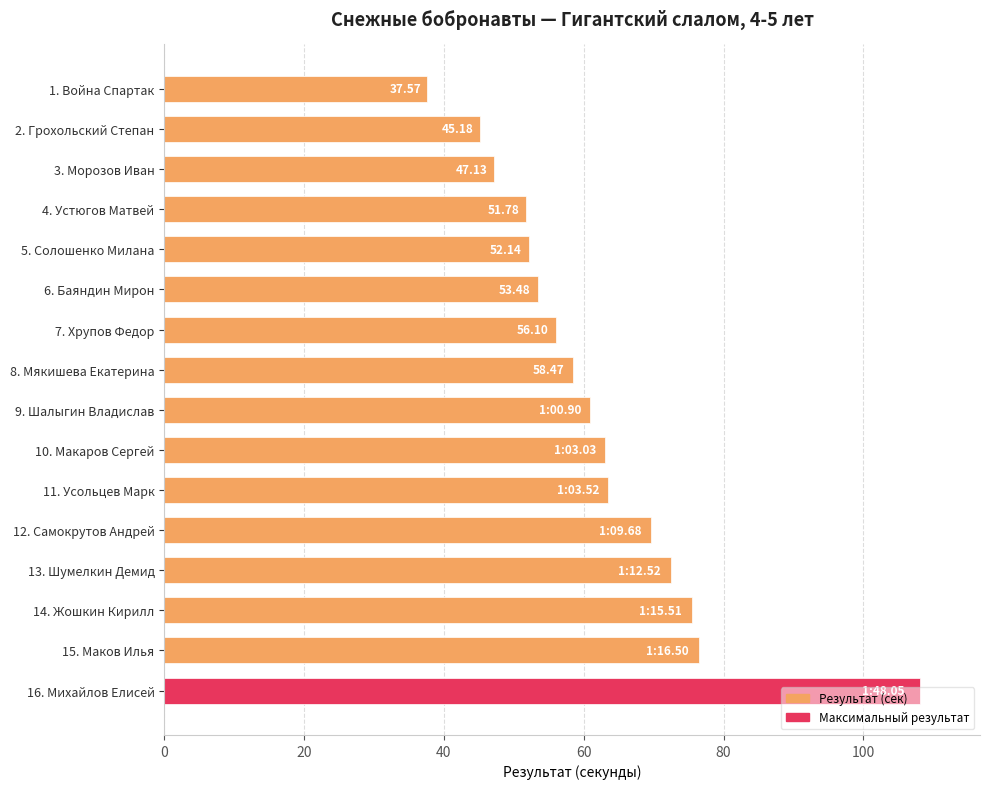

What is the sum of all values?

991.6